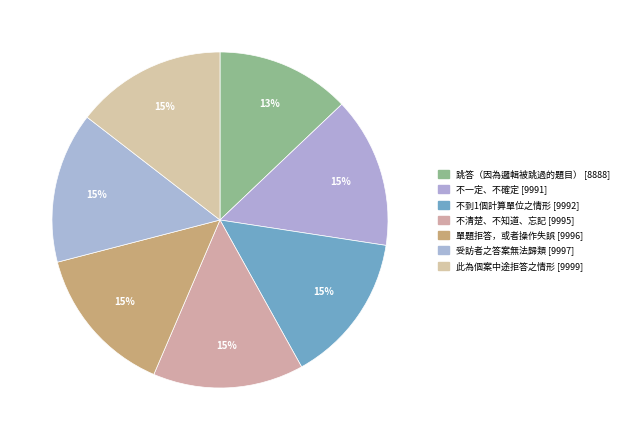

Does any single category account for the majority?

No